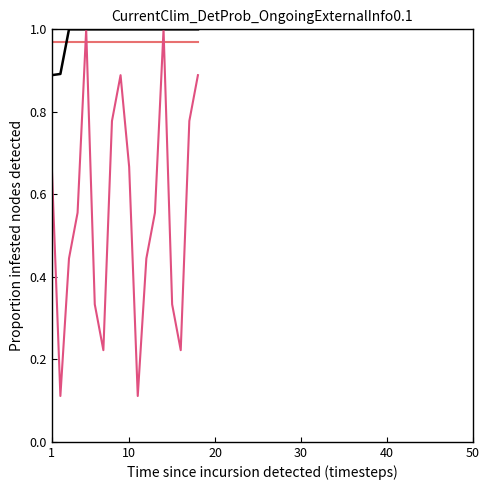

Does the chart have visible grid lines?

No